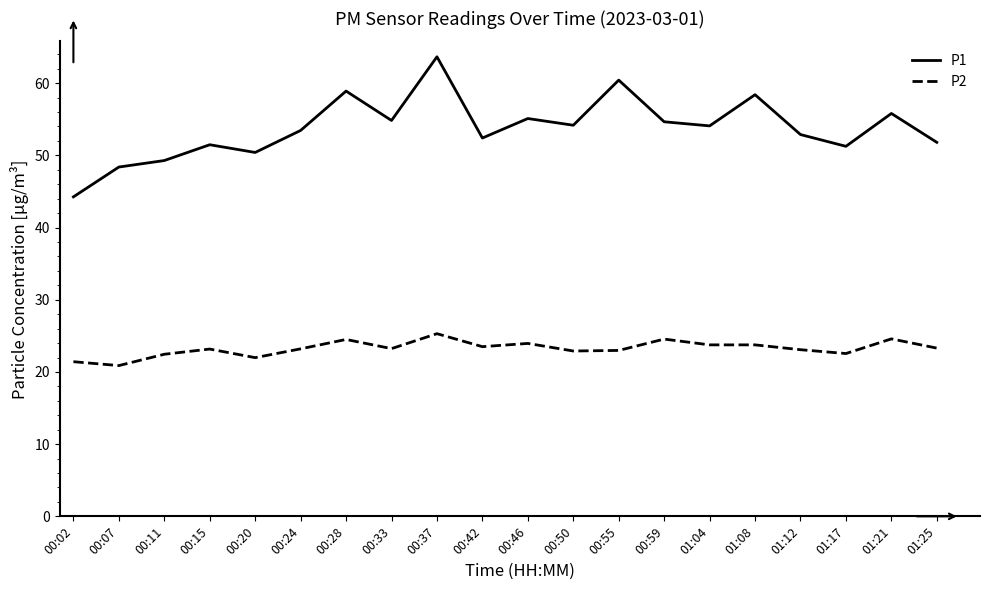

At which category is the sum across all series the highest?

00:37